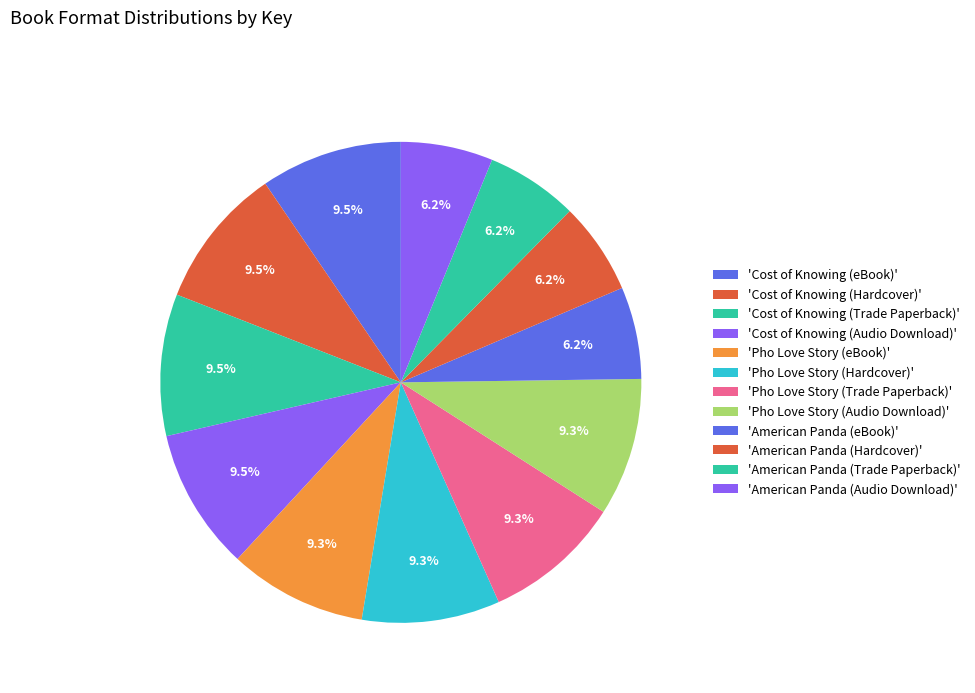

Count the number of slices in the pie.

12